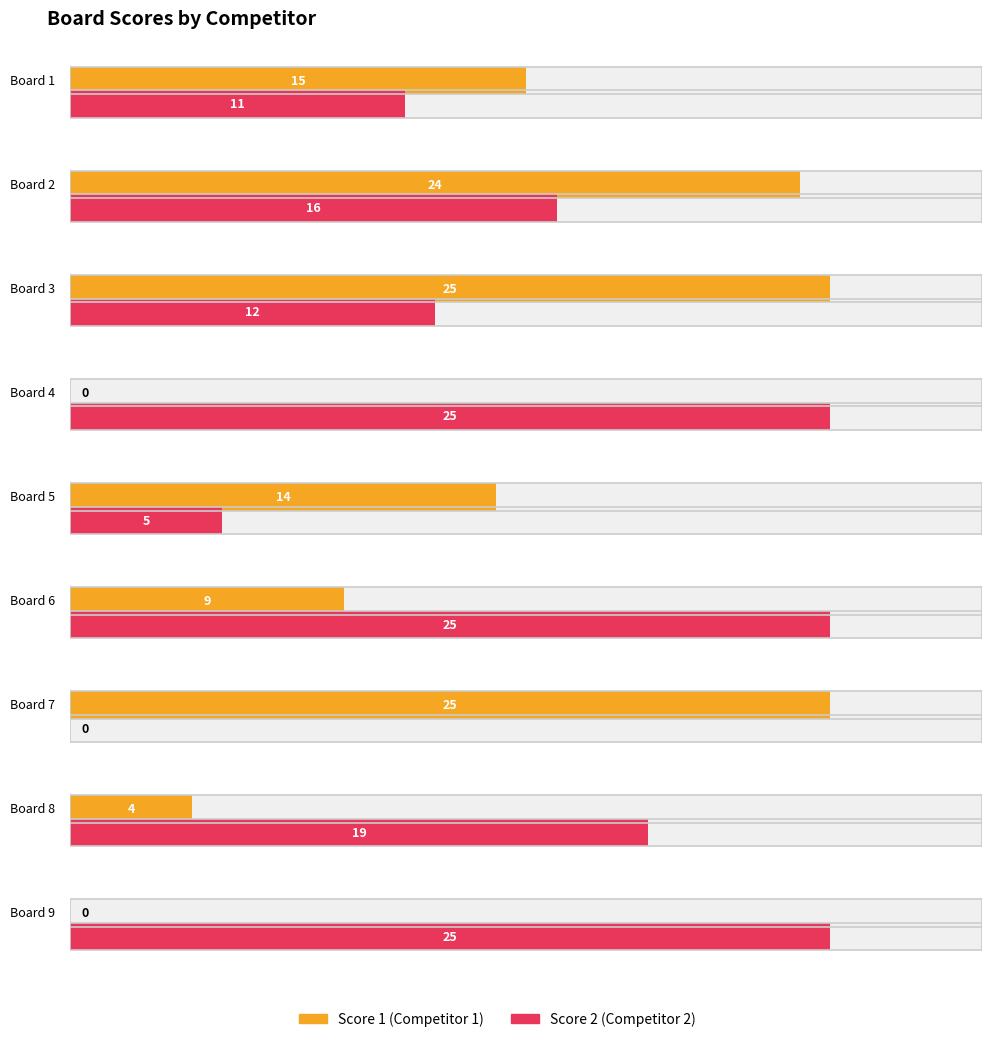

Rank the series by their average value, from lowest to highest.

Score 1, Score 2